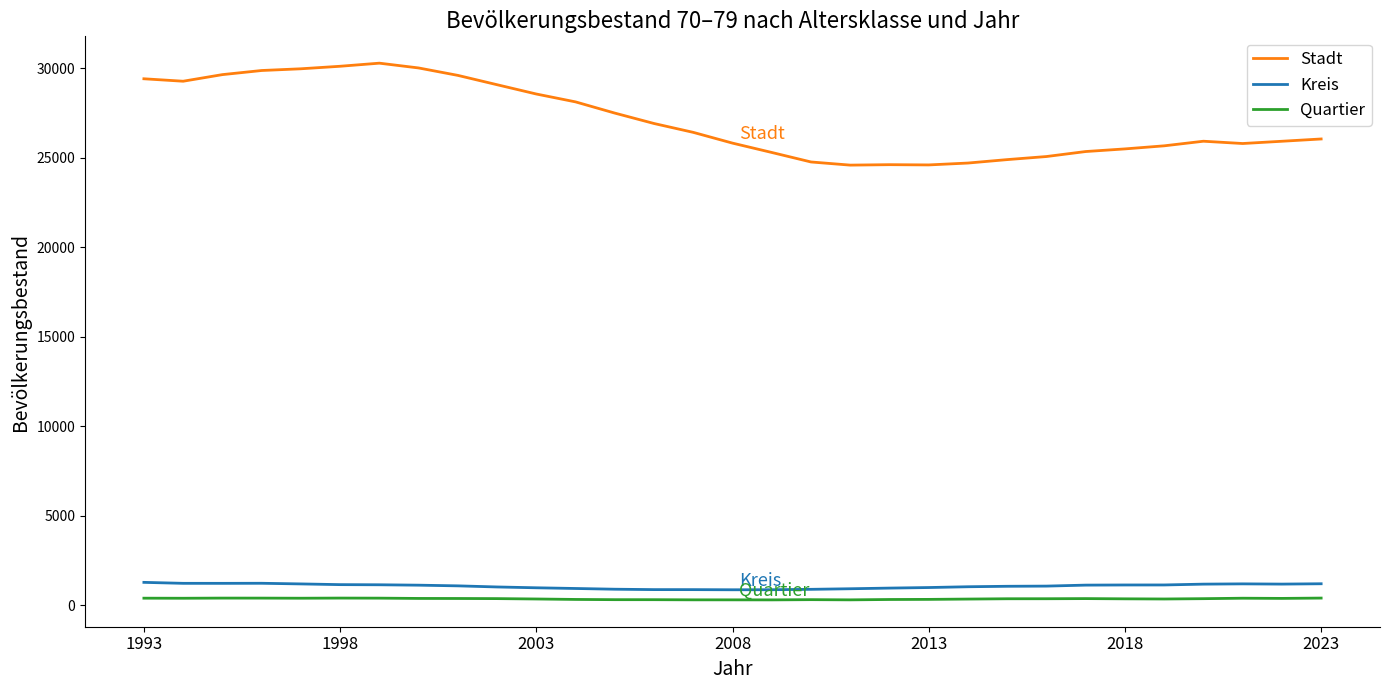

True or false: Stadt and Kreis cross at least once.

False